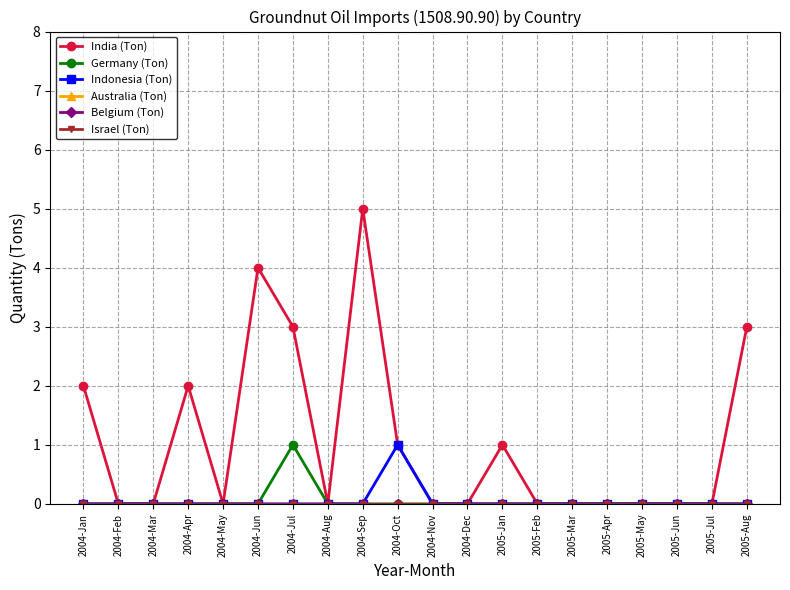

Reading left to right, what are all the values shown in this chart?

India (Ton): 2004-Jan=2	2004-Feb=0	2004-Mar=0	2004-Apr=2	2004-May=0	2004-Jun=4	2004-Jul=3	2004-Aug=0	2004-Sep=5	2004-Oct=1	2004-Nov=0	2004-Dec=0	2005-Jan=1	2005-Feb=0	2005-Mar=0	2005-Apr=0	2005-May=0	2005-Jun=0	2005-Jul=0	2005-Aug=3
Germany (Ton): 2004-Jan=0	2004-Feb=0	2004-Mar=0	2004-Apr=0	2004-May=0	2004-Jun=0	2004-Jul=1	2004-Aug=0	2004-Sep=0	2004-Oct=0	2004-Nov=0	2004-Dec=0	2005-Jan=0	2005-Feb=0	2005-Mar=0	2005-Apr=0	2005-May=0	2005-Jun=0	2005-Jul=0	2005-Aug=0
Indonesia (Ton): 2004-Jan=0	2004-Feb=0	2004-Mar=0	2004-Apr=0	2004-May=0	2004-Jun=0	2004-Jul=0	2004-Aug=0	2004-Sep=0	2004-Oct=1	2004-Nov=0	2004-Dec=0	2005-Jan=0	2005-Feb=0	2005-Mar=0	2005-Apr=0	2005-May=0	2005-Jun=0	2005-Jul=0	2005-Aug=0
Australia (Ton): 2004-Jan=0	2004-Feb=0	2004-Mar=0	2004-Apr=0	2004-May=0	2004-Jun=0	2004-Jul=0	2004-Aug=0	2004-Sep=0	2004-Oct=0	2004-Nov=0	2004-Dec=0	2005-Jan=0	2005-Feb=0	2005-Mar=0	2005-Apr=0	2005-May=0	2005-Jun=0	2005-Jul=0	2005-Aug=0
Belgium (Ton): 2004-Jan=0	2004-Feb=0	2004-Mar=0	2004-Apr=0	2004-May=0	2004-Jun=0	2004-Jul=0	2004-Aug=0	2004-Sep=0	2004-Oct=0	2004-Nov=0	2004-Dec=0	2005-Jan=0	2005-Feb=0	2005-Mar=0	2005-Apr=0	2005-May=0	2005-Jun=0	2005-Jul=0	2005-Aug=0
Israel (Ton): 2004-Jan=0	2004-Feb=0	2004-Mar=0	2004-Apr=0	2004-May=0	2004-Jun=0	2004-Jul=0	2004-Aug=0	2004-Sep=0	2004-Oct=0	2004-Nov=0	2004-Dec=0	2005-Jan=0	2005-Feb=0	2005-Mar=0	2005-Apr=0	2005-May=0	2005-Jun=0	2005-Jul=0	2005-Aug=0